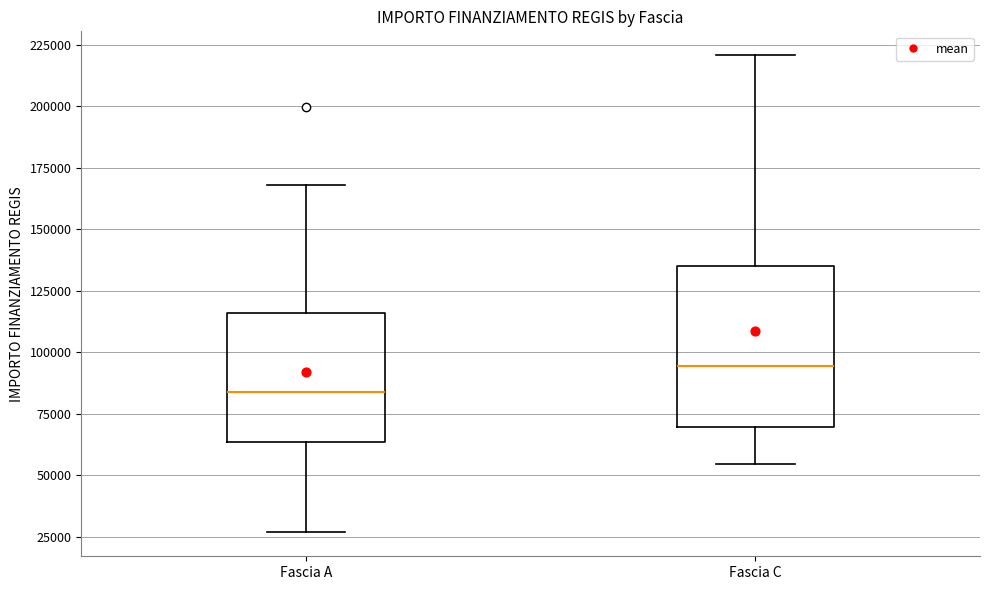

Which box has the highest median line?

Fascia C